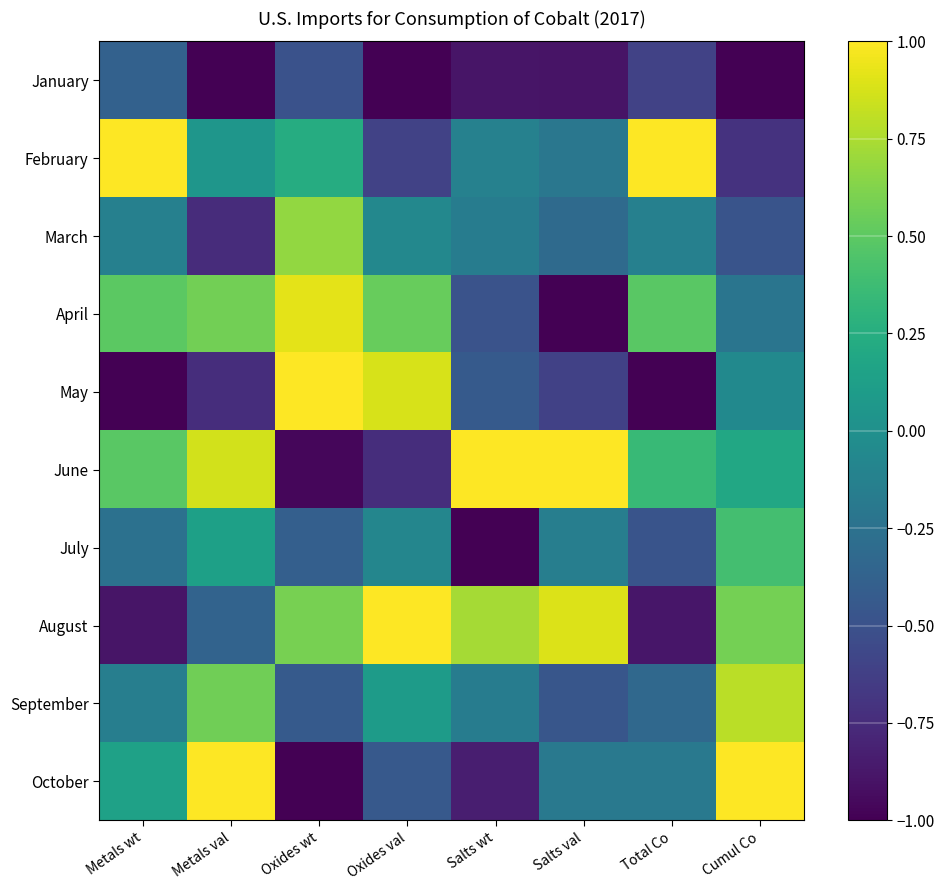

What is the spread (max minus min) of values at Salts val?

2.0